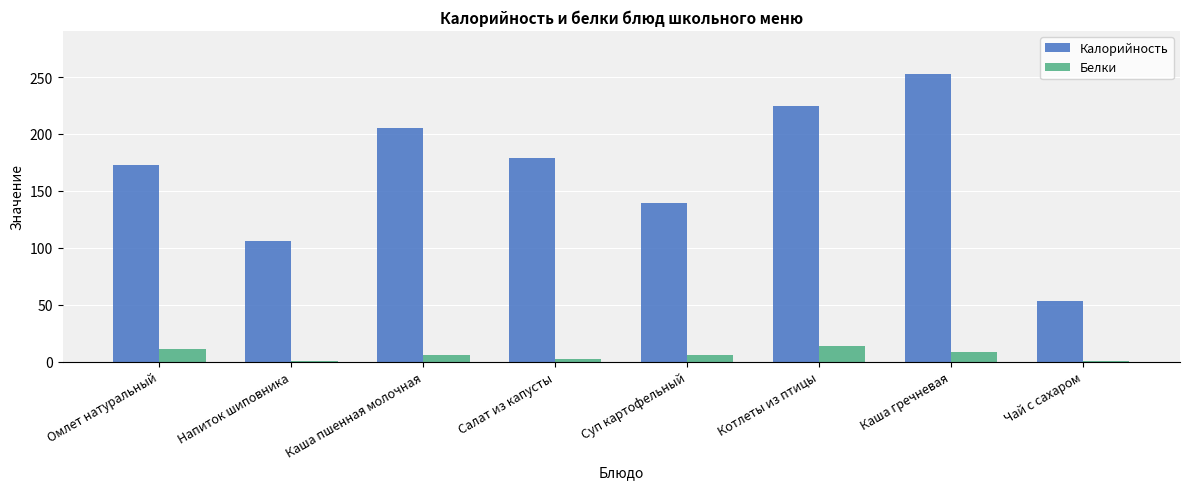

Between Салат из капусты and Чай с сахаром, which series saw the biggest shift?

Калорийность